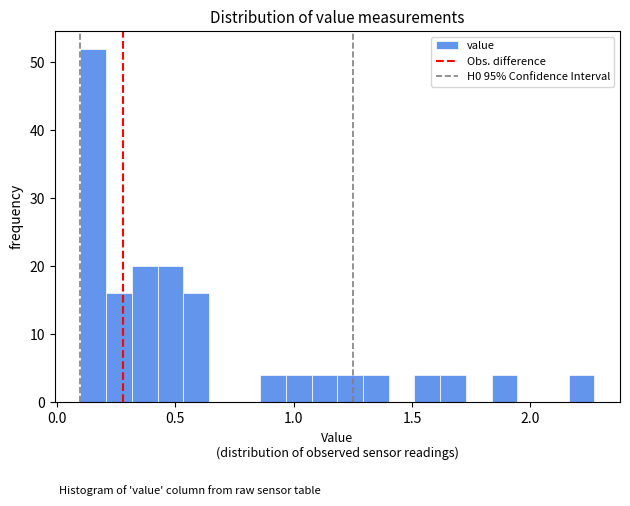

Read against the x-axis, roughly where is the centre of the tallest bar?

0.15